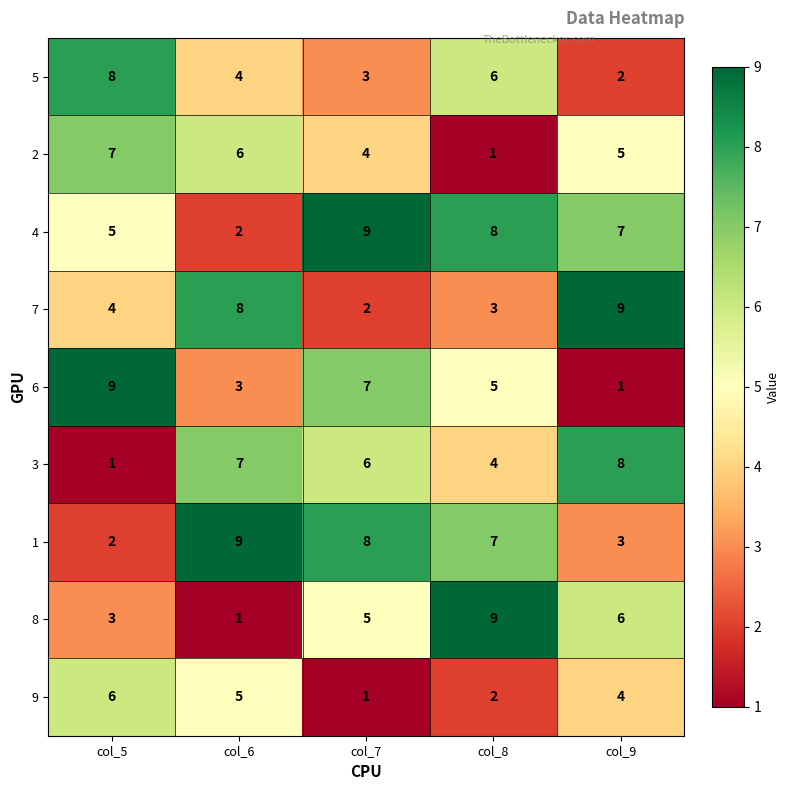

Is it true that 9 equals 5 at col_6?

True